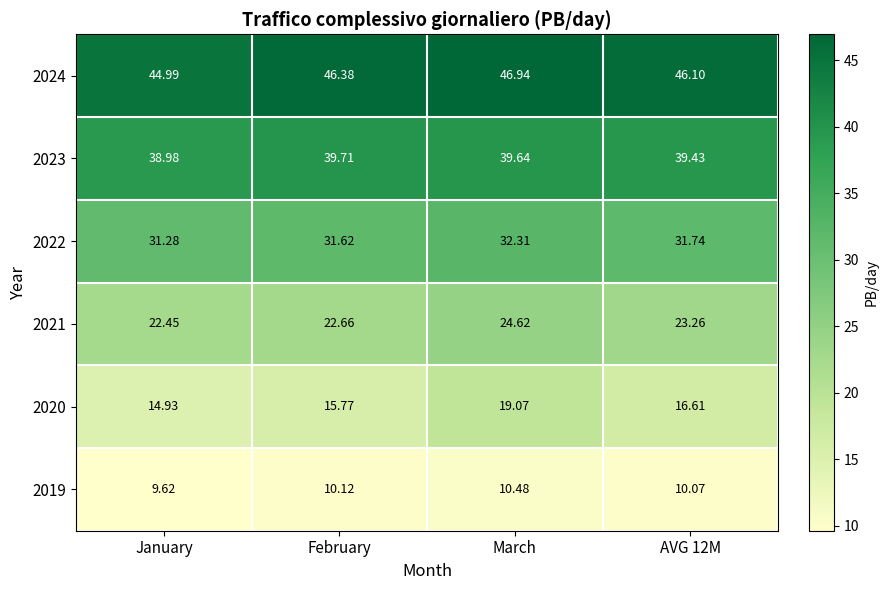

Where does the 2020 series first go above 16?

March